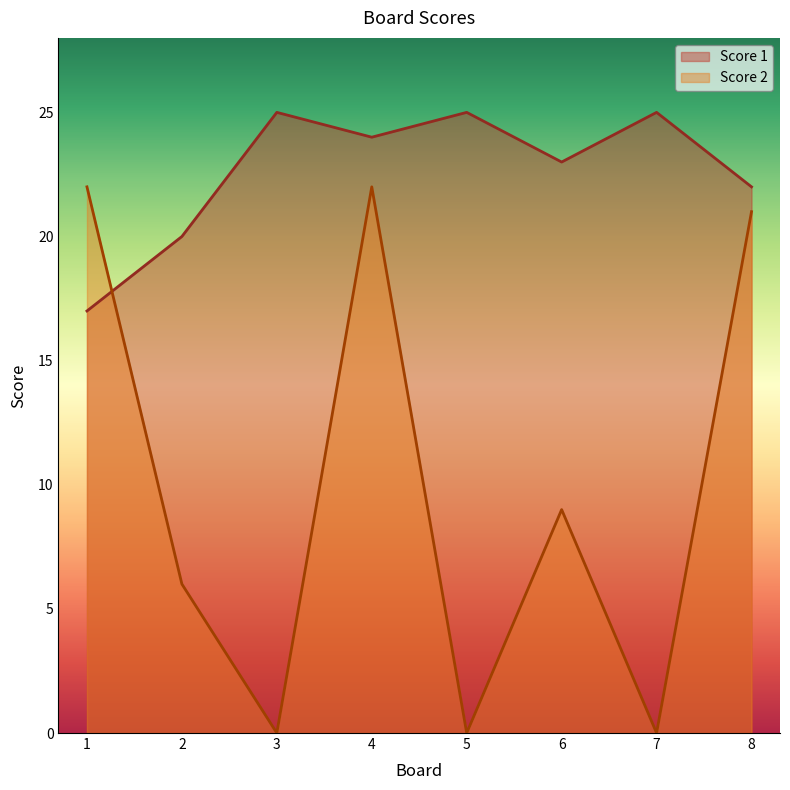

What is the difference between the second highest and minimum values in the Score 2 series?

22